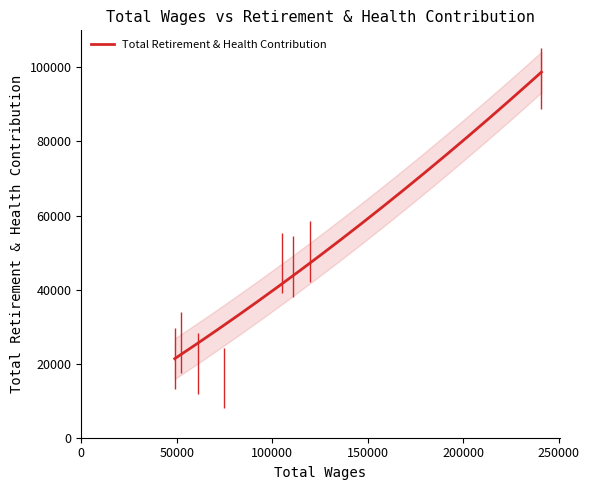

What is the minimum value for Total Retirement & Health Contribution?

21346.7